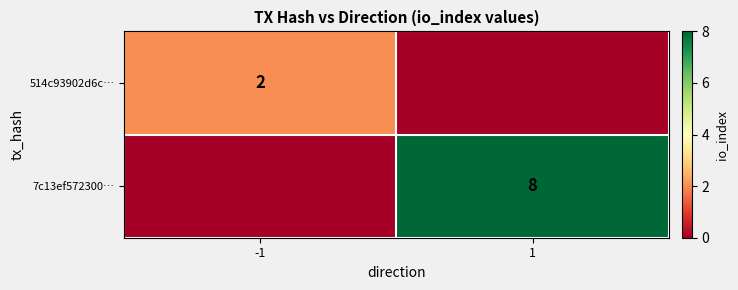

True or false: 514c93902d6c… has a value of 1 at -1.

False